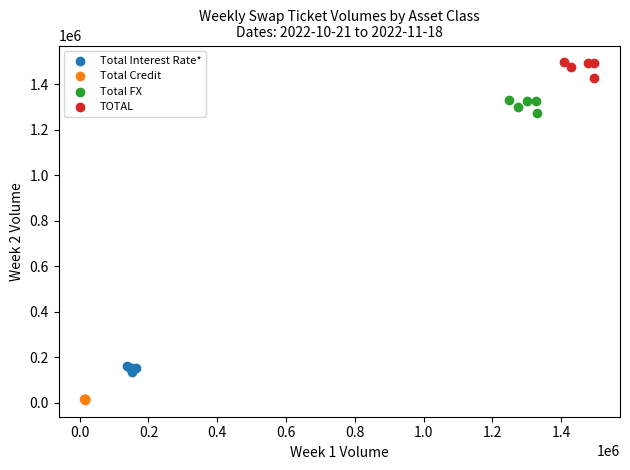

Which series reaches the maximum Y coordinate?

TOTAL